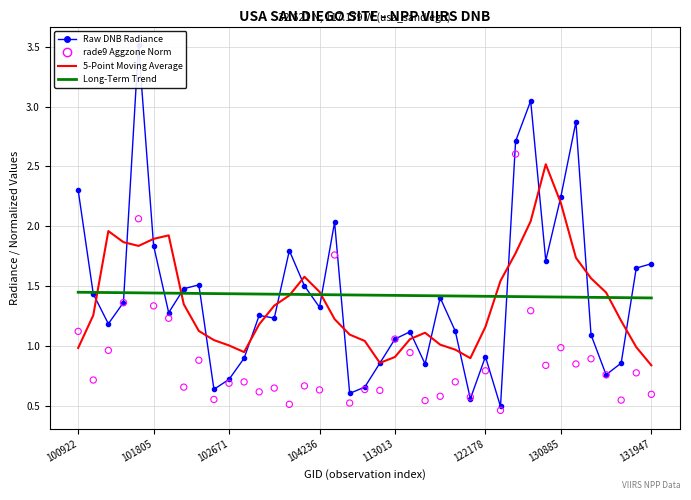

Is the value of 5-Point Moving Average at 32 greater than the value of Raw DNB Radiance at 31?

Yes